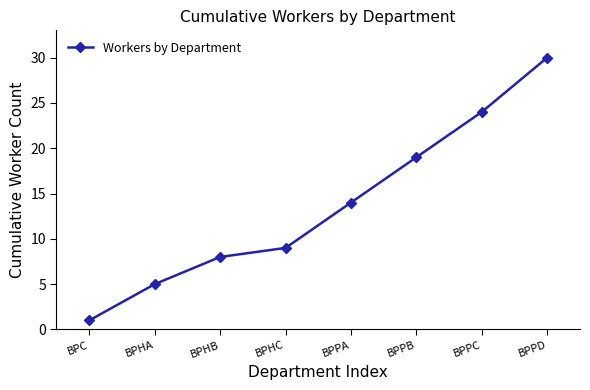

True or false: the data shows 30 at BPPD.

True